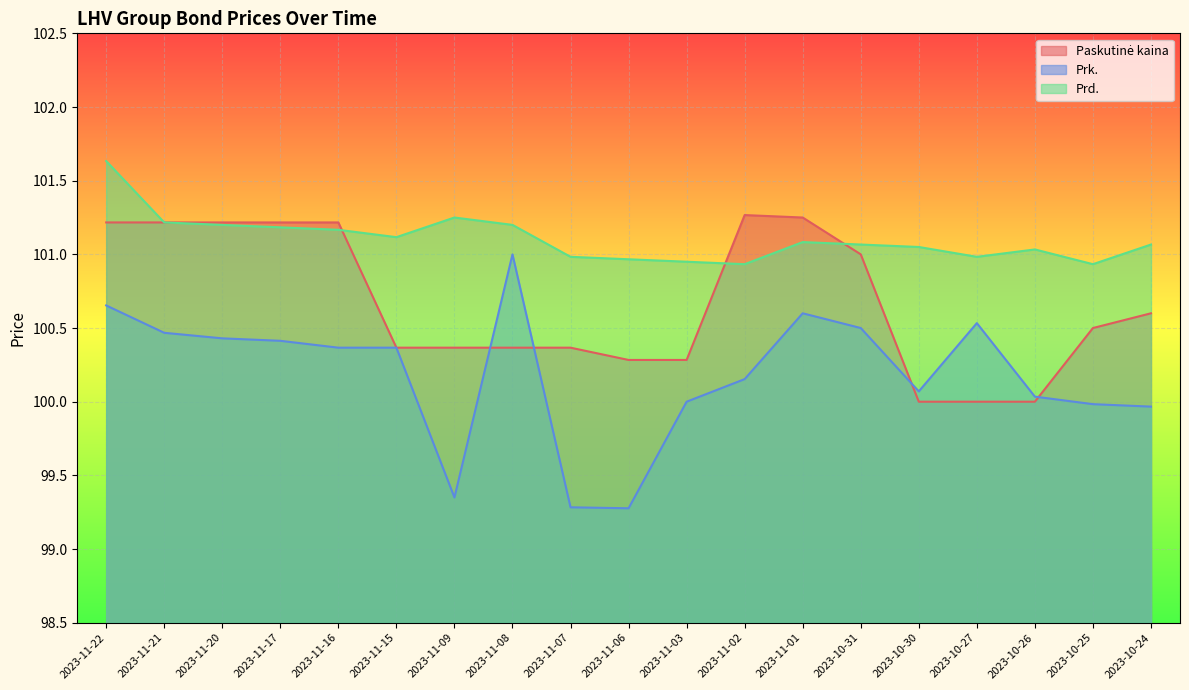

What are all the series names shown in the legend?

Paskutinė kaina, Prk., Prd.